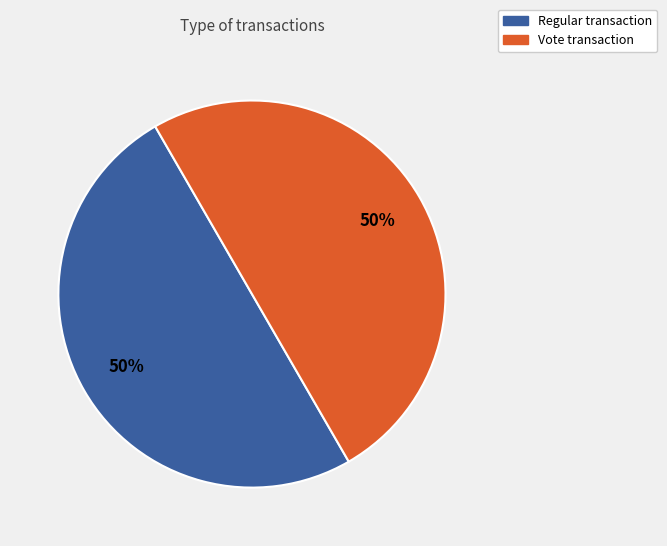

The Vote slice represents 50% of the pie. True or false?

True